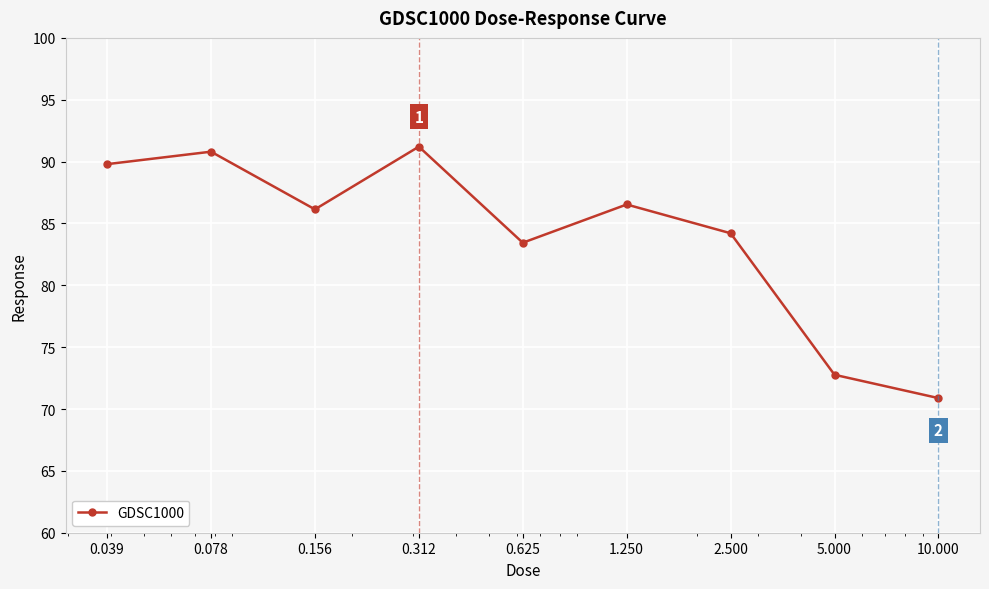

What is the smallest value displayed?

70.9